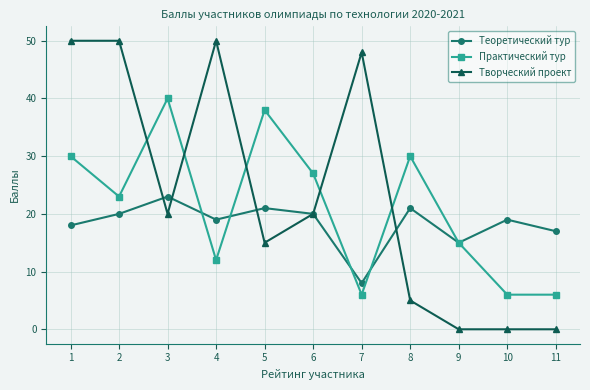

True or false: Творческий проект has more than 0 interior local peaks.

True